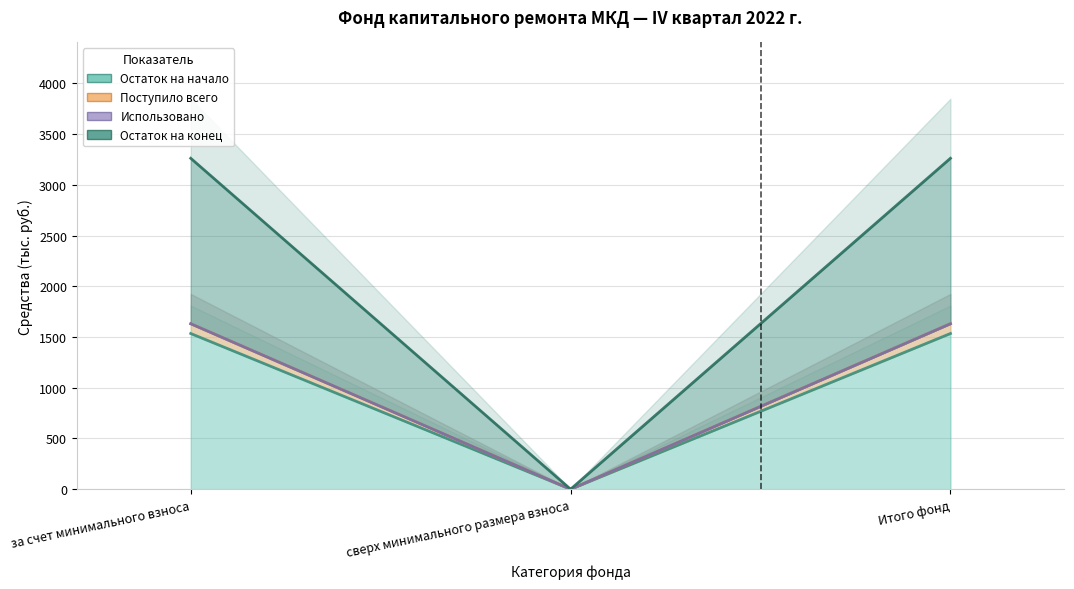

At which label does Поступило всего first exceed 1631?

за счет минимального взноса